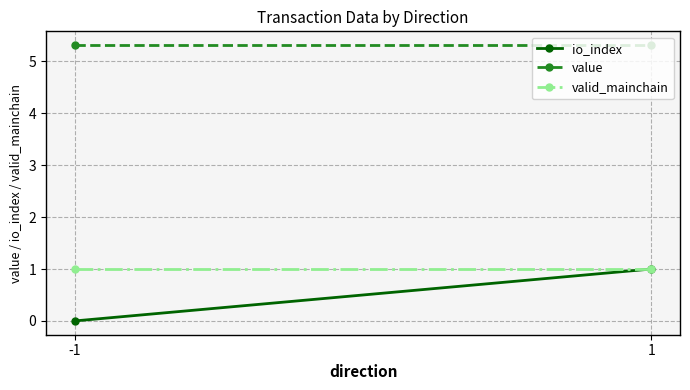

True or false: valid_mainchain has a value of 1.5 at 1.

False